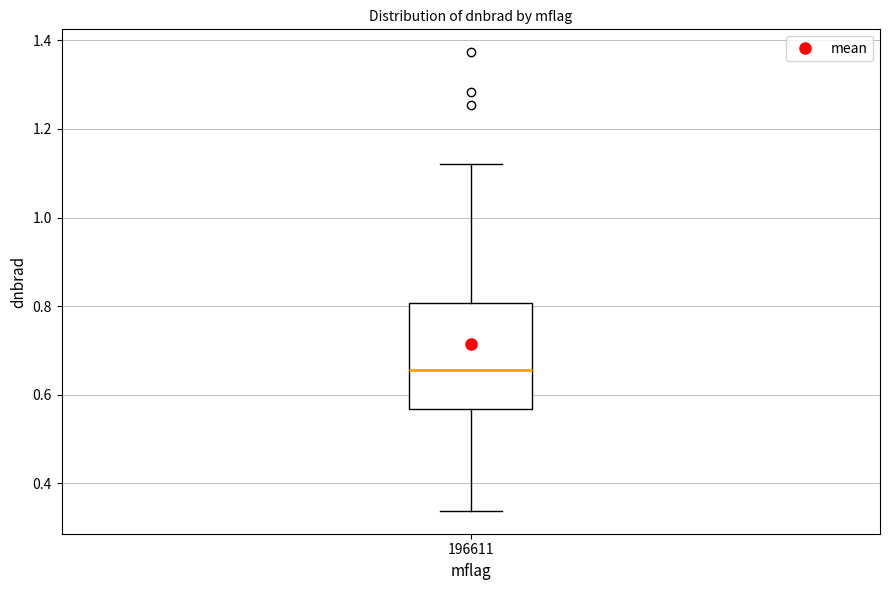

Read this box plot against the y-axis: the position of the median line, the range covered by the box, and the ends of both whiskers. The values are not printed on the chart, so give them approximately, as read against the axis.

median 0.66, box 0.56 to 0.80, whiskers 0.34 to 1.12